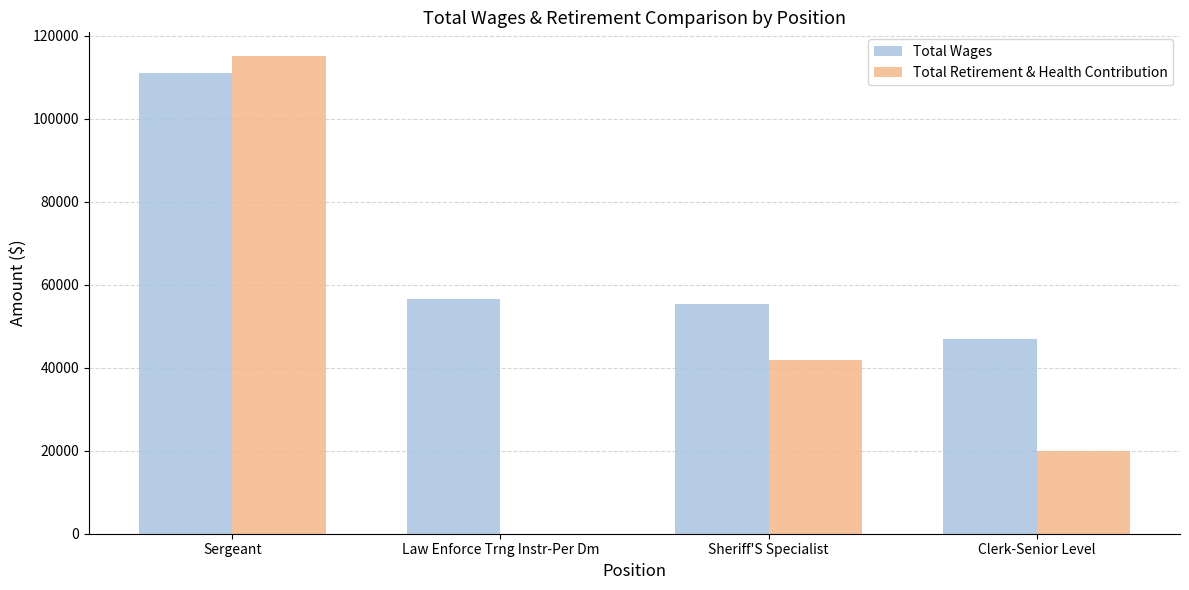

What is the maximum value for Total Retirement & Health Contribution?

115051